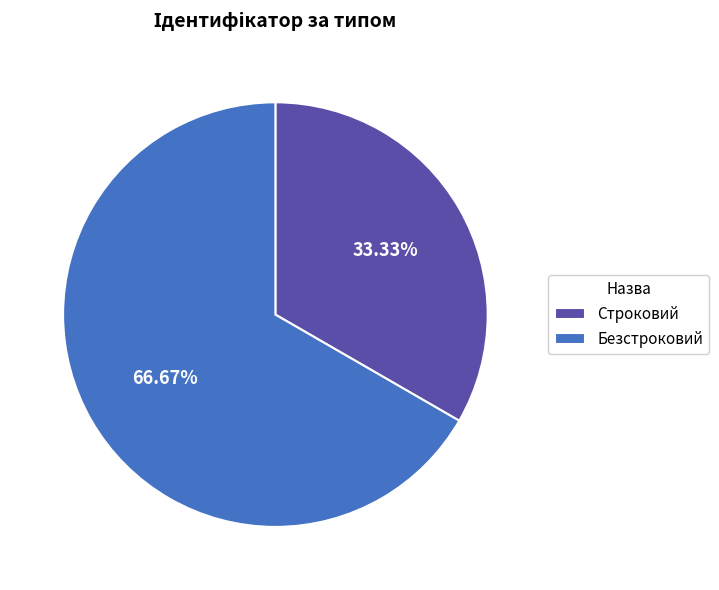

What percentage do Строковий and Безстроковий together represent?

100.0%